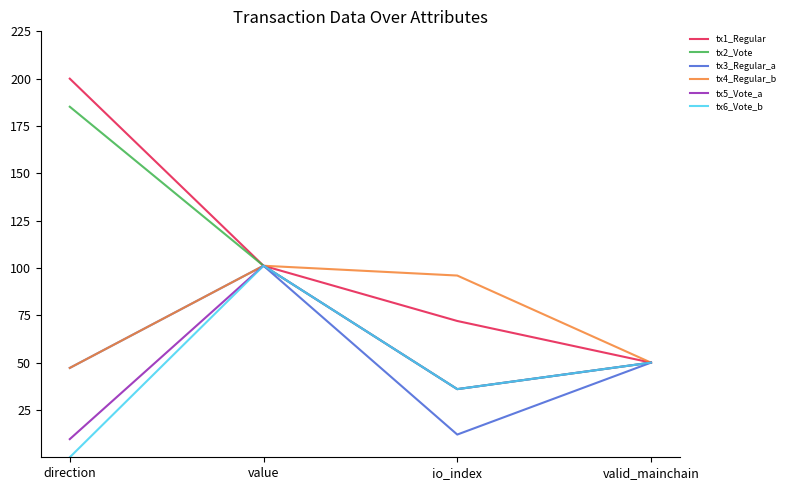

List the labels in order of tx5_Vote_a value, largest first.

value, valid_mainchain, io_index, direction